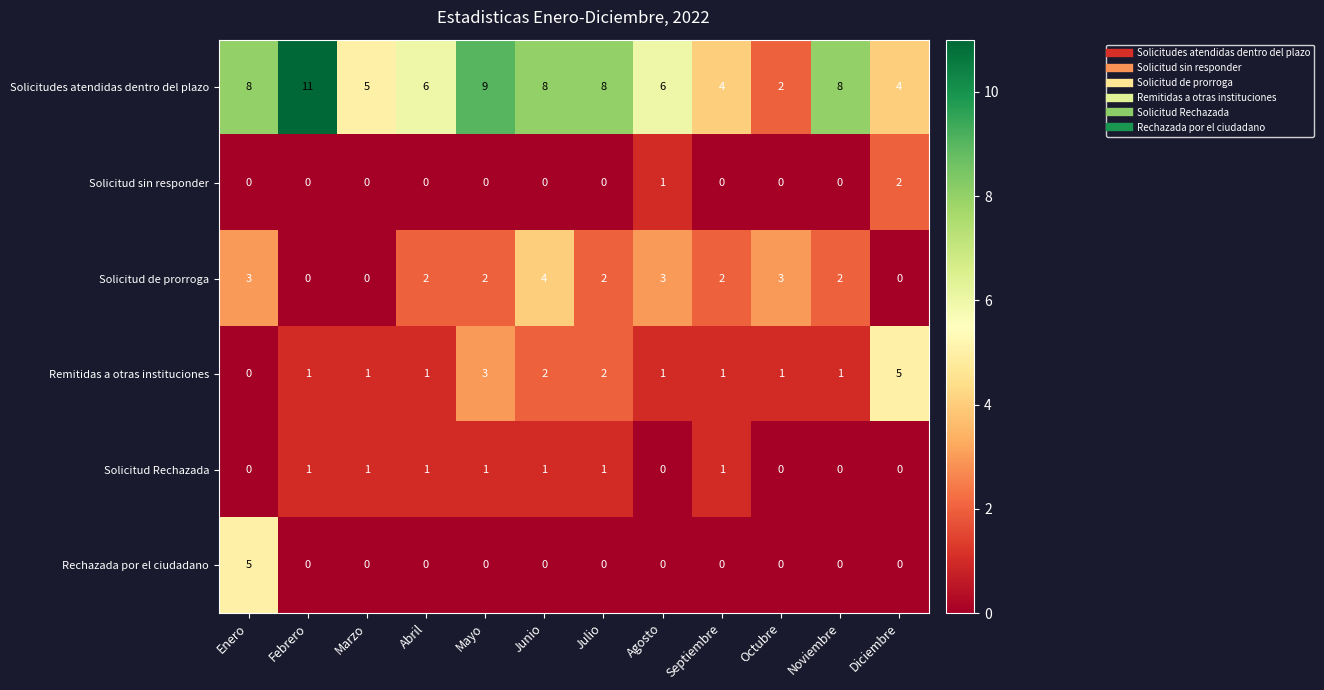

At which category does the chart reach its peak across all series?

Febrero